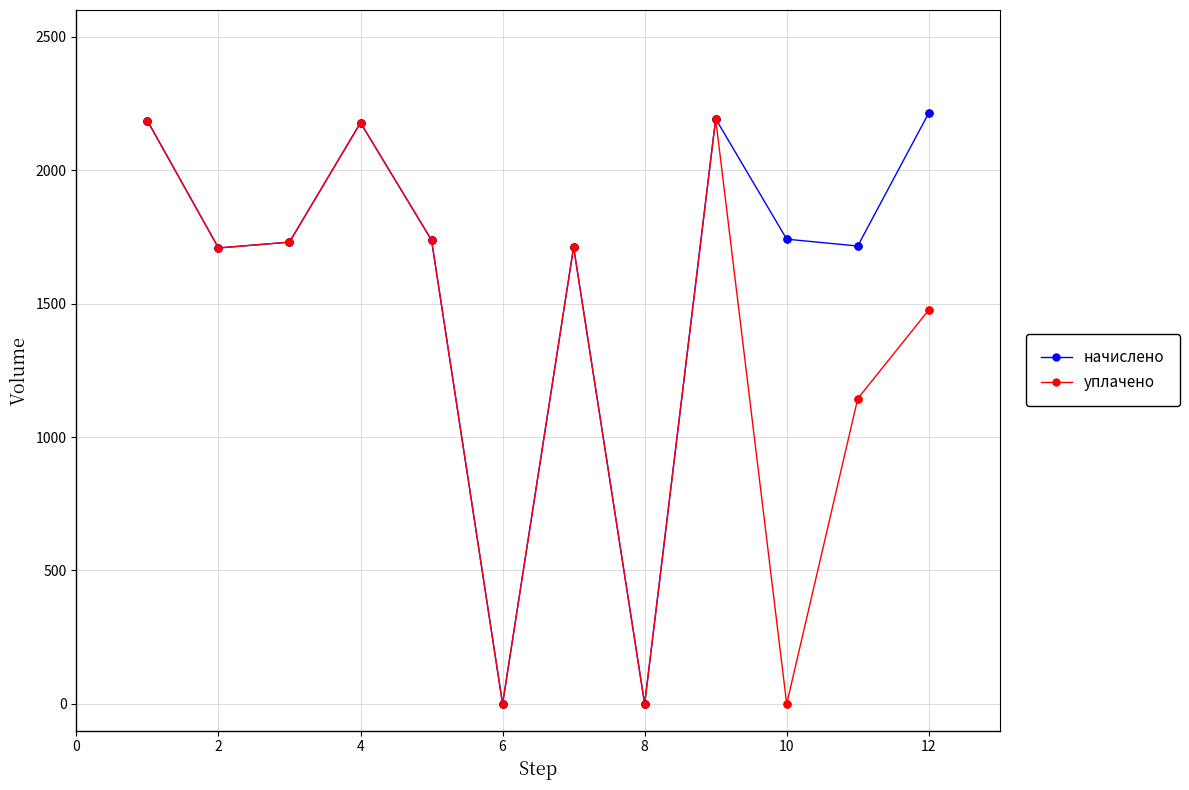

True or false: уплачено has more than 2 interior local peaks.

True